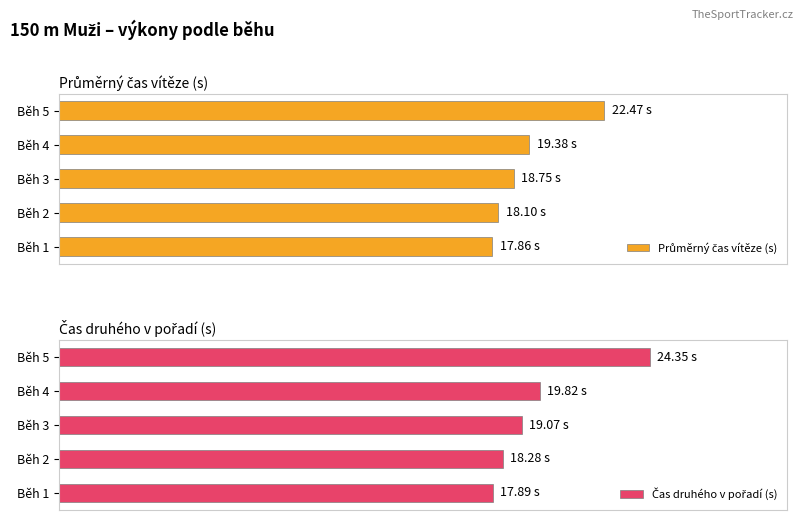

How many data points in Čas druhého v pořadí (s) are above 19?

3